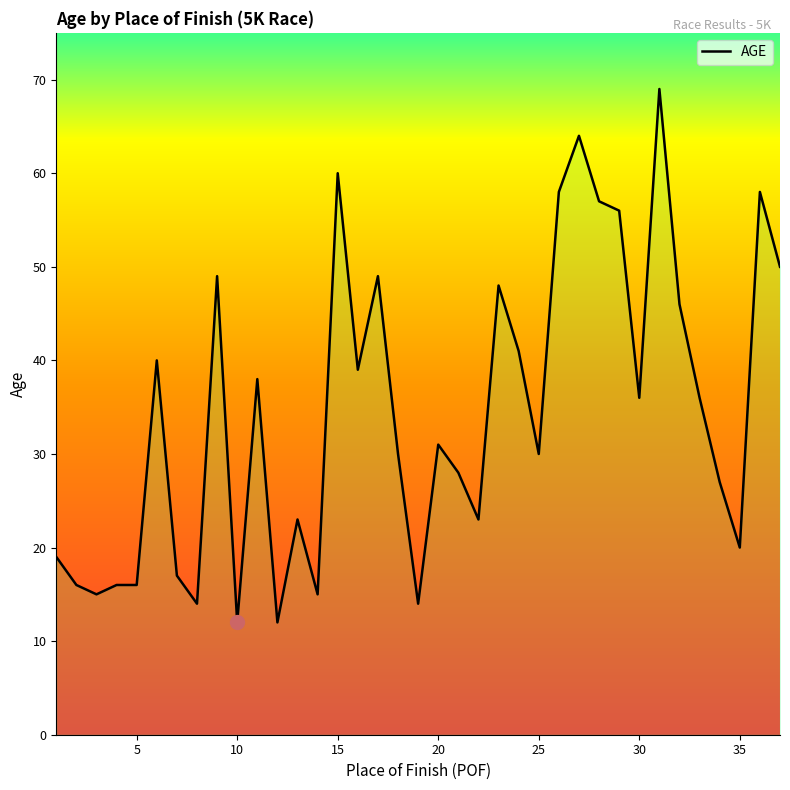

What is the minimum value shown in the chart?

12